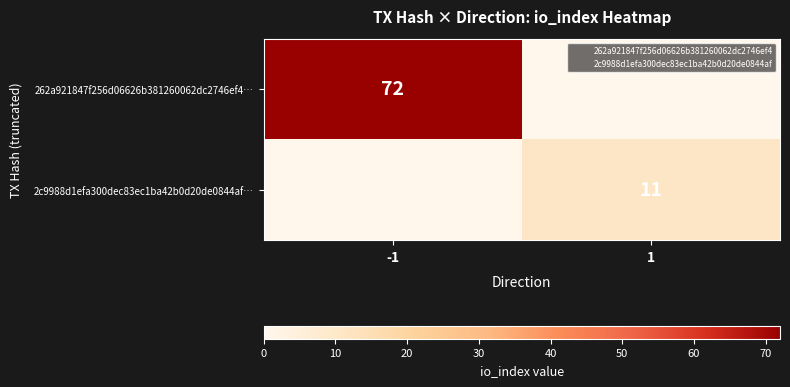

What is the highest value of the 2c9988d1efa300dec83ec1ba42b0d20de0844af… series?

11